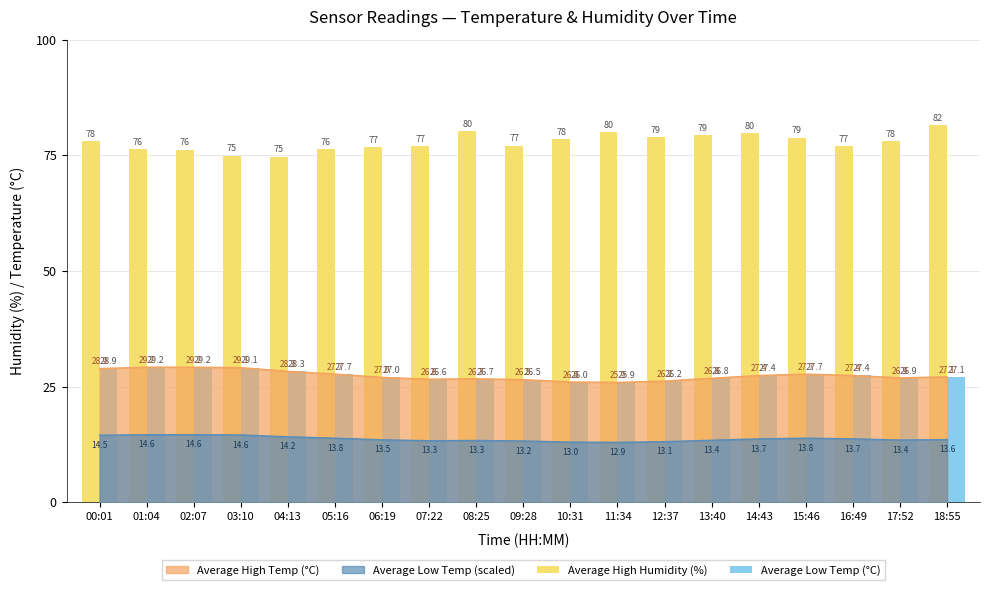

What value does the Average Low Temp (°C) series have at 06:19?

27.0